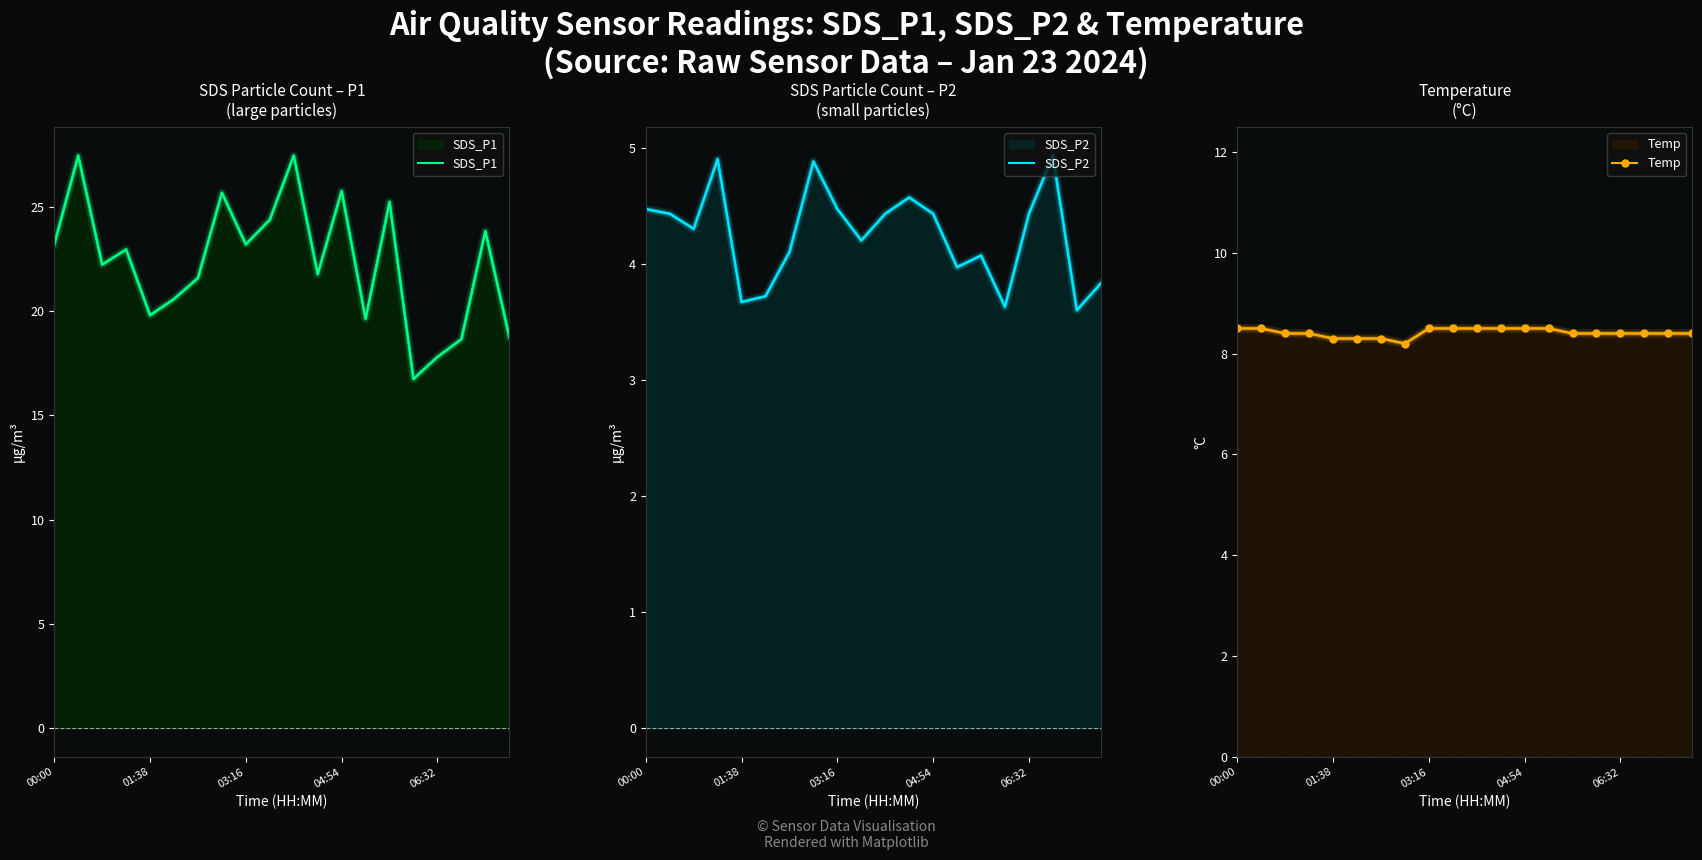

How many values in the SDS_P2 series exceed 4?

14